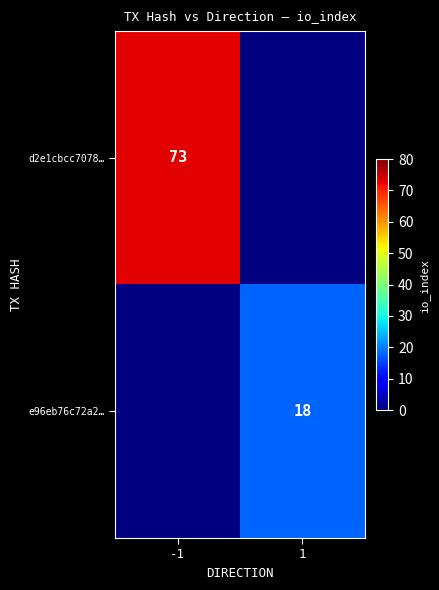

The d2e1cbcc7078… series shows 129 at -1. True or false?

False